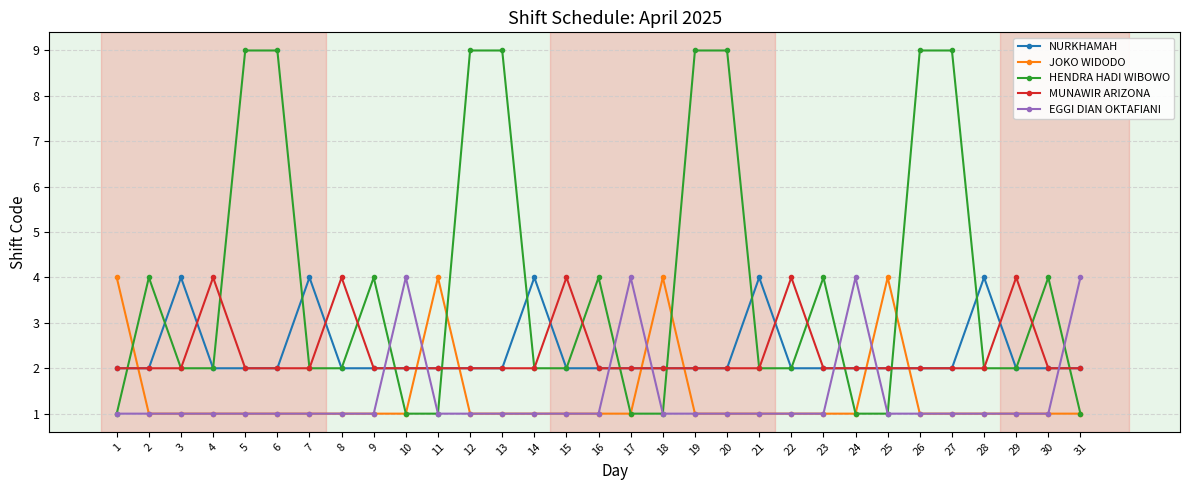

What is the maximum value for EGGI DIAN OKTAFIANI?

4